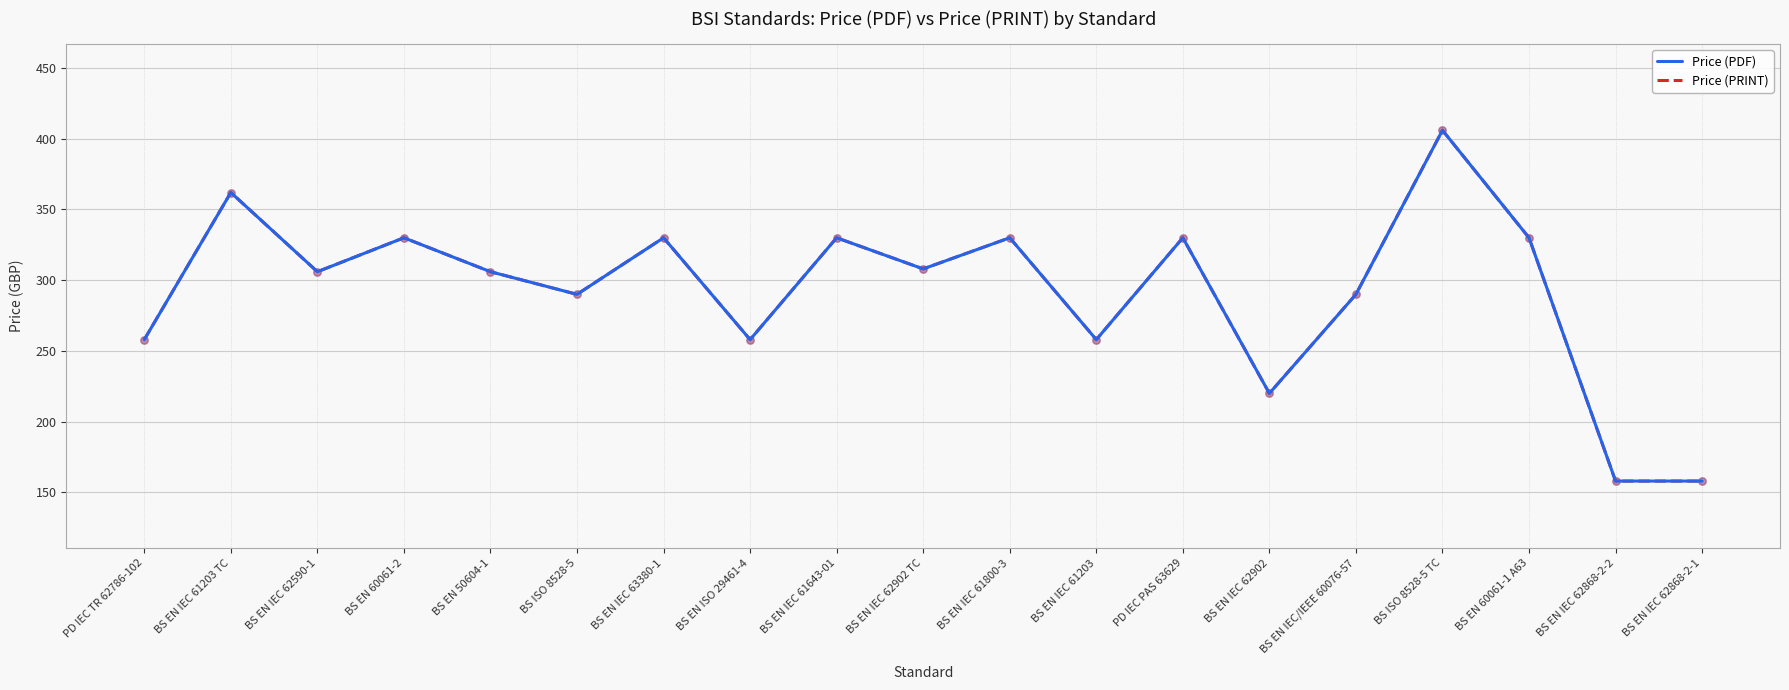

At how many categories does at least one series exceed 216?

17